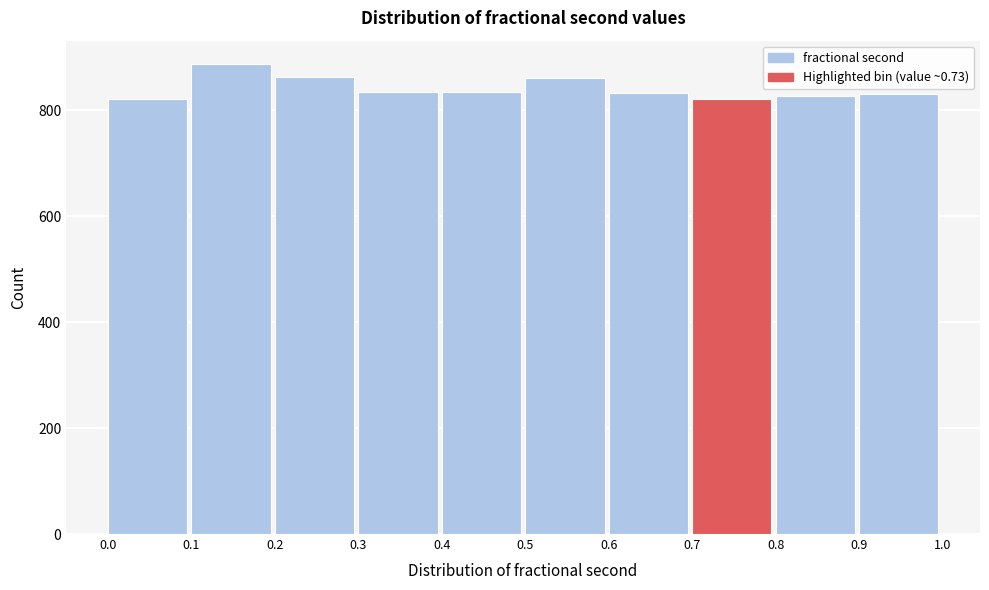

Which range on the x-axis has the tallest bar?

0.1 to 0.2